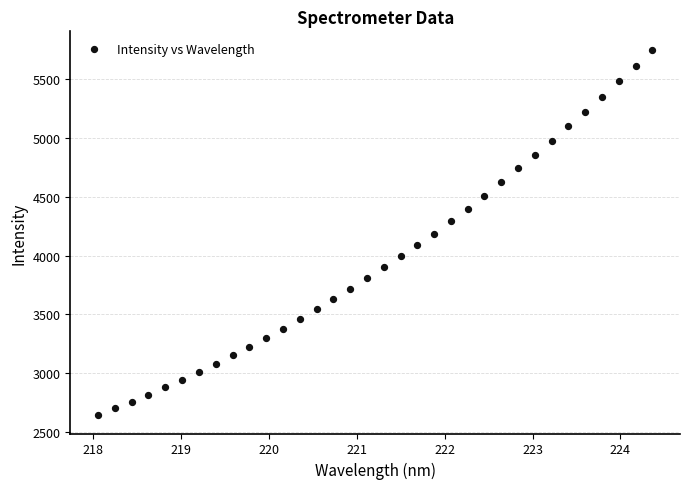

What is the range of Y values (max minus min)?

3101.5